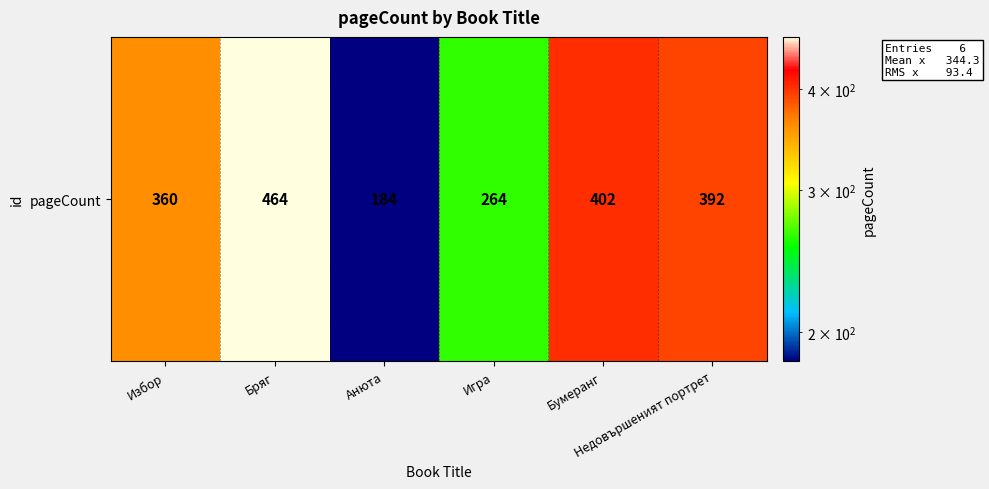

What is the change in value from Анюта to Недовършеният портрет?

+208